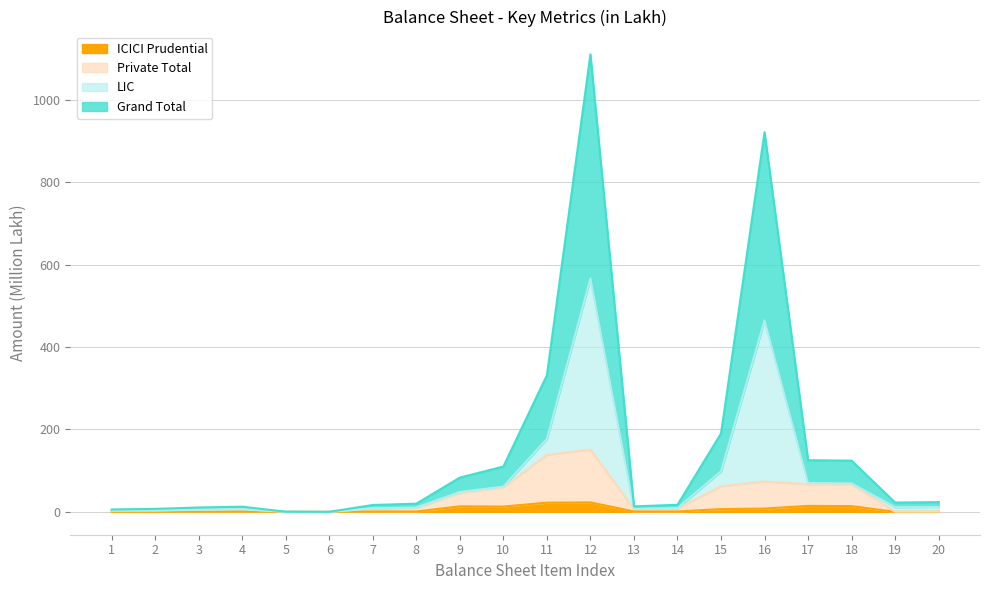

What are all the series names shown in the legend?

ICICI Prudential, Private Total, LIC, Grand Total